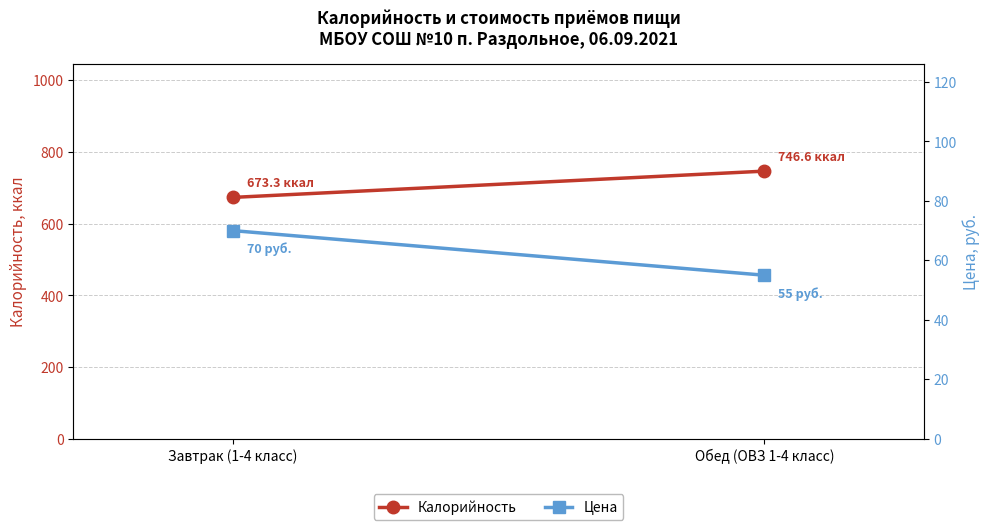

Which label corresponds to the smallest value in the chart?

Обед (ОВЗ 1-4 класс)